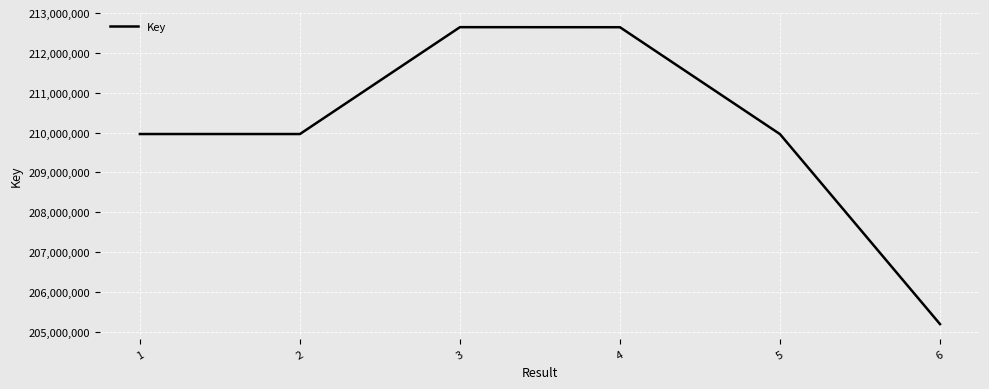

How many values are below 209962924?

3